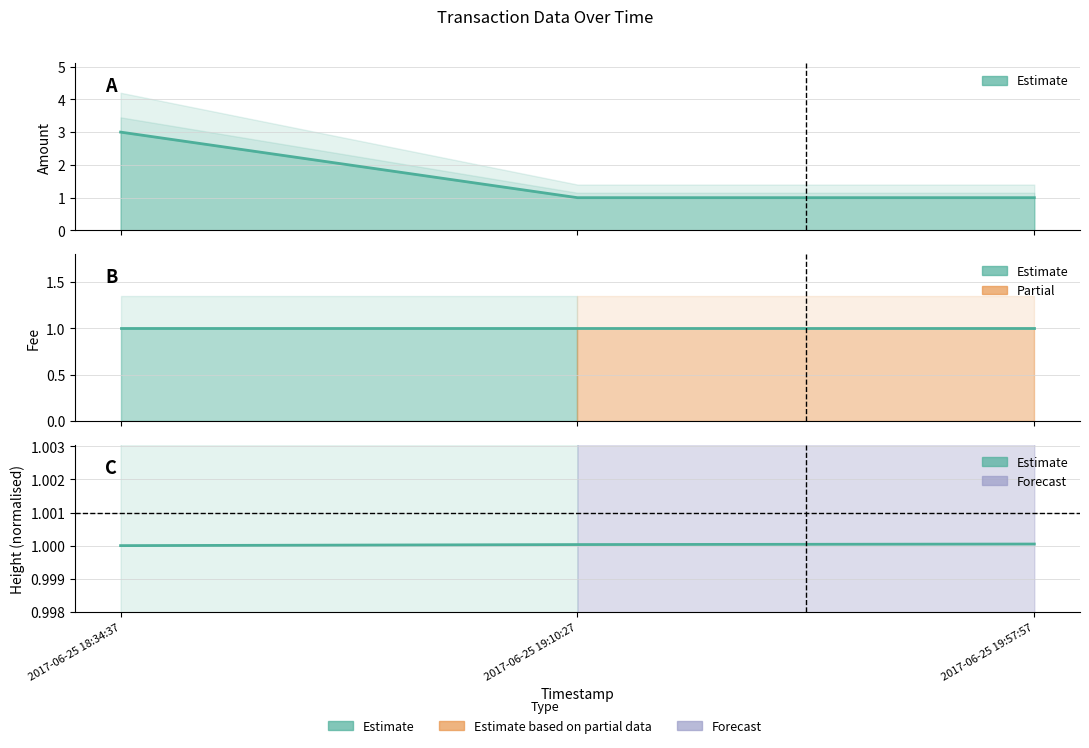

What is the maximum value for Height?

1.0